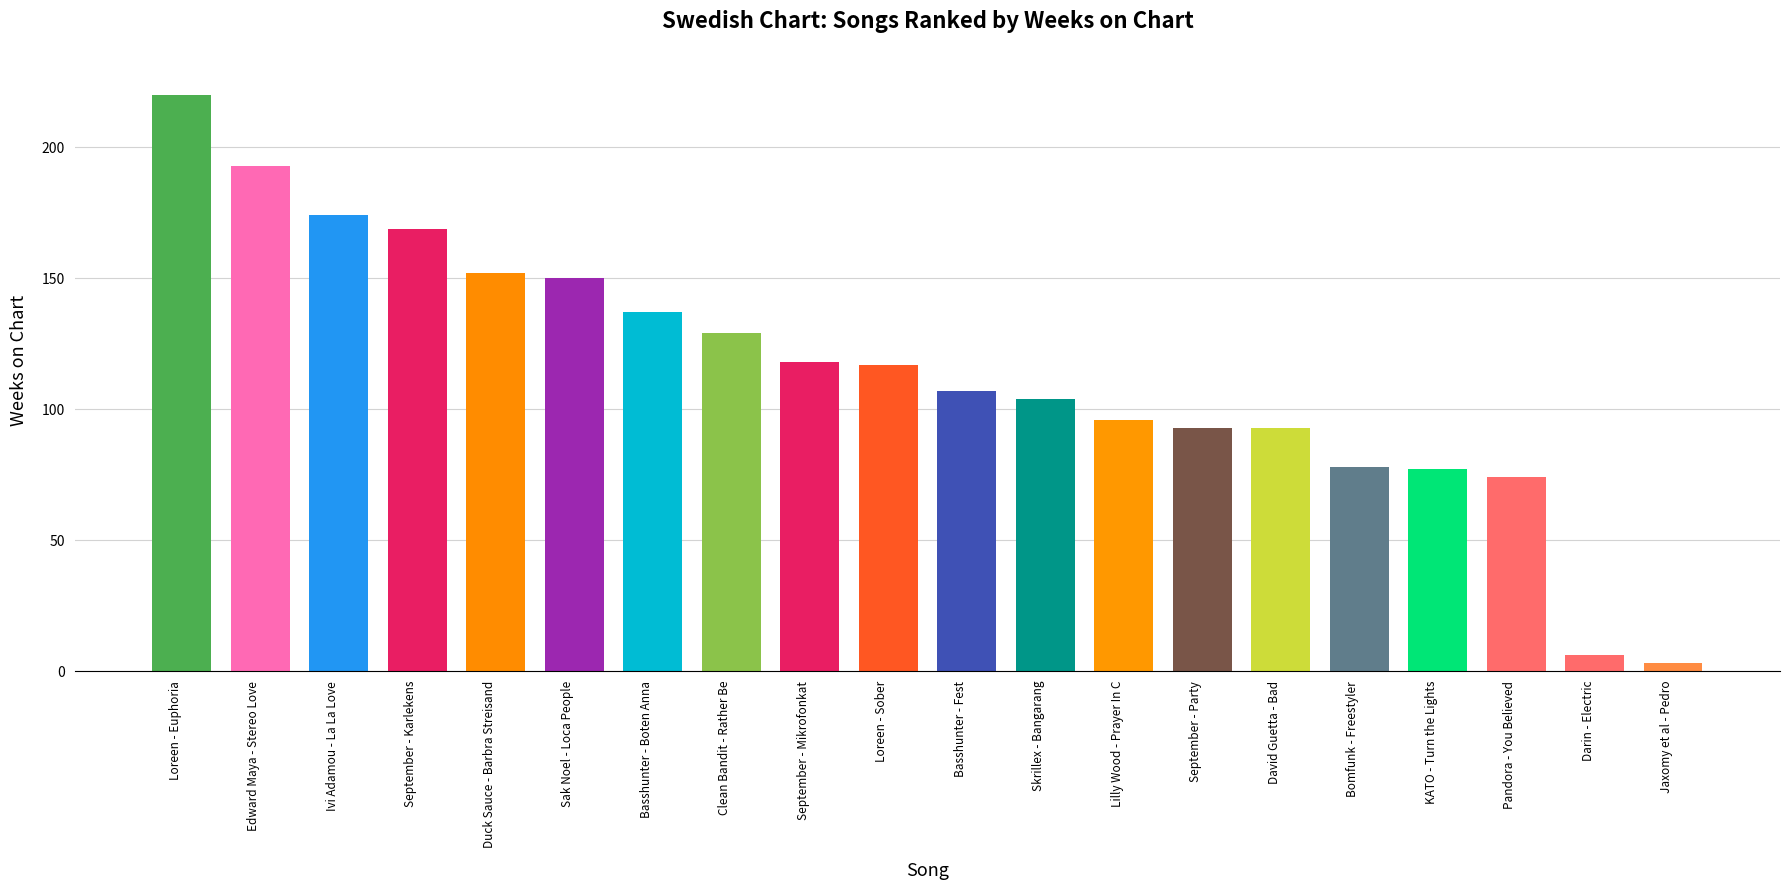

What is the ratio of the value at Sak Noel - Loca People to the value at Bomfunk - Freestyler?

1.9